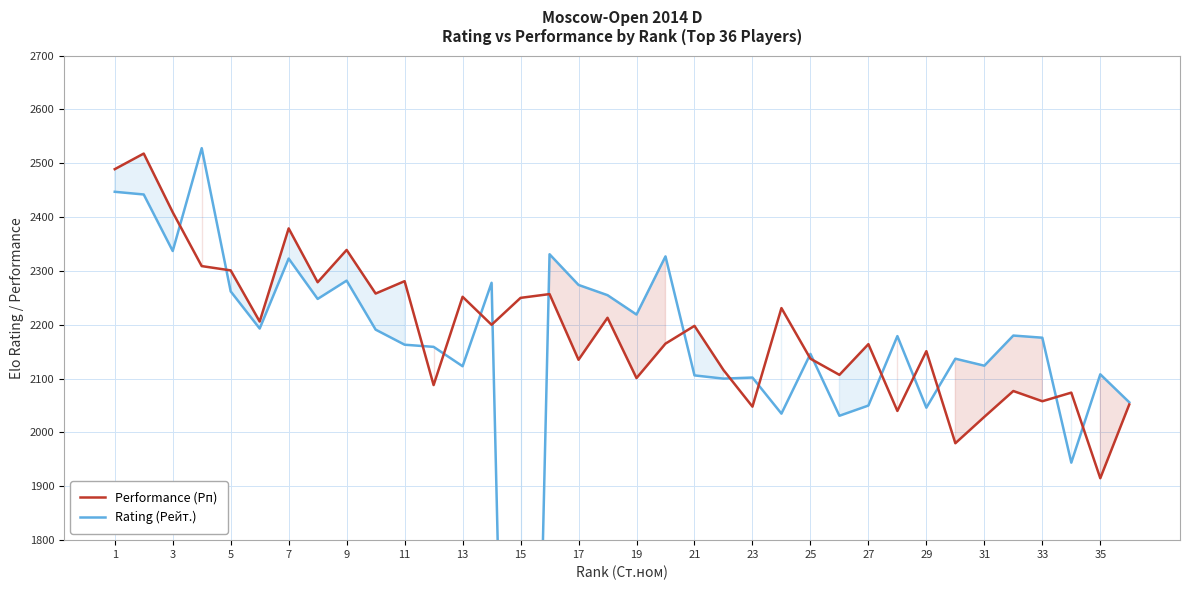

Is it true that Performance (Рп) equals 1314 at 23?

False